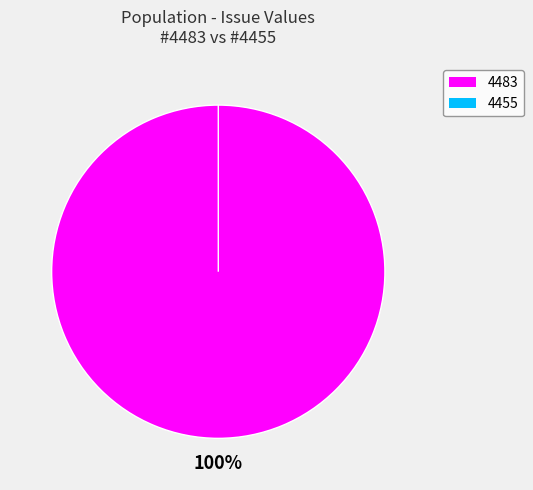

Is it true that 4483 is 92% of the pie?

False